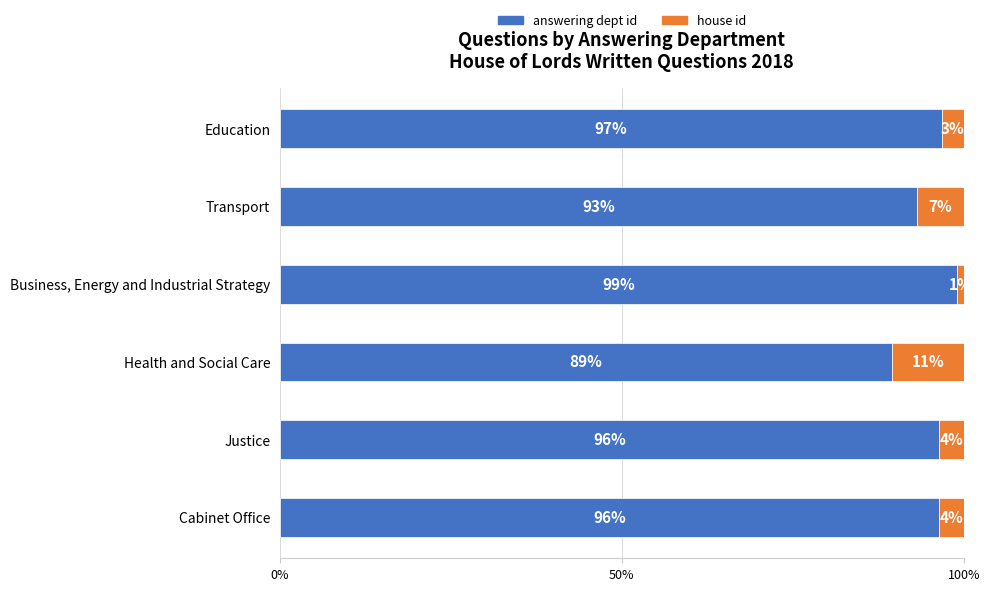

The answering dept id series shows 139.7 at Transport. True or false?

False